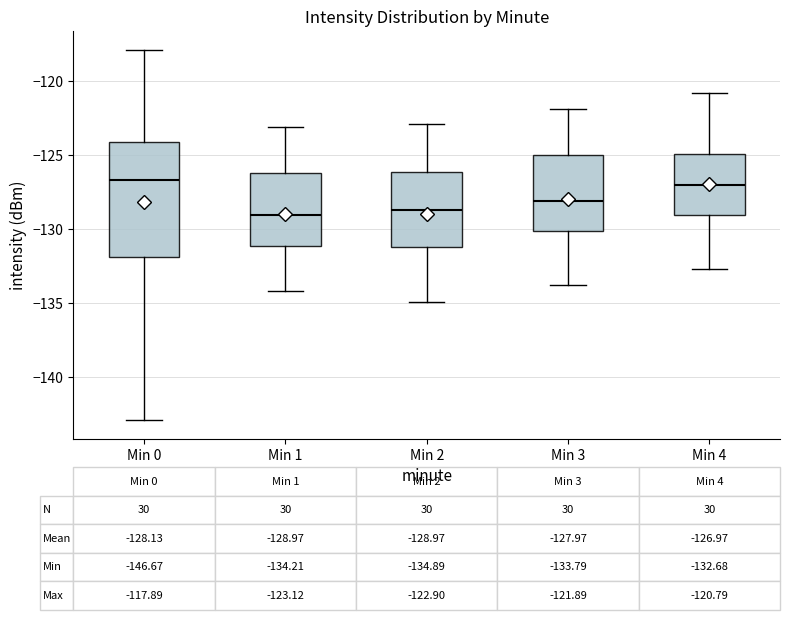

Comparing the boxes themselves (not the whiskers), which one is the tallest?

Min 0